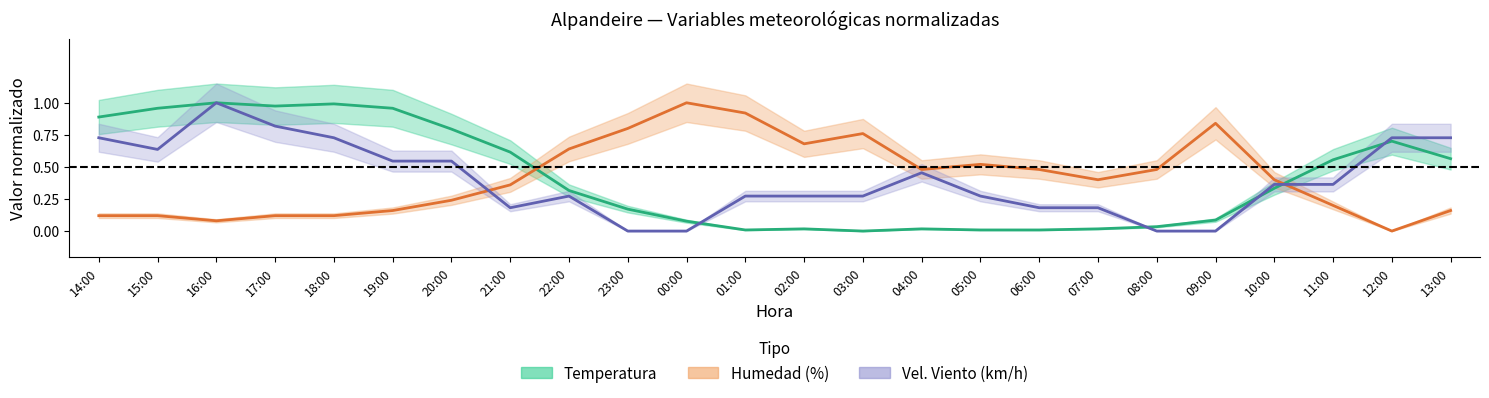

At which category is the sum across all series the highest?

16:00